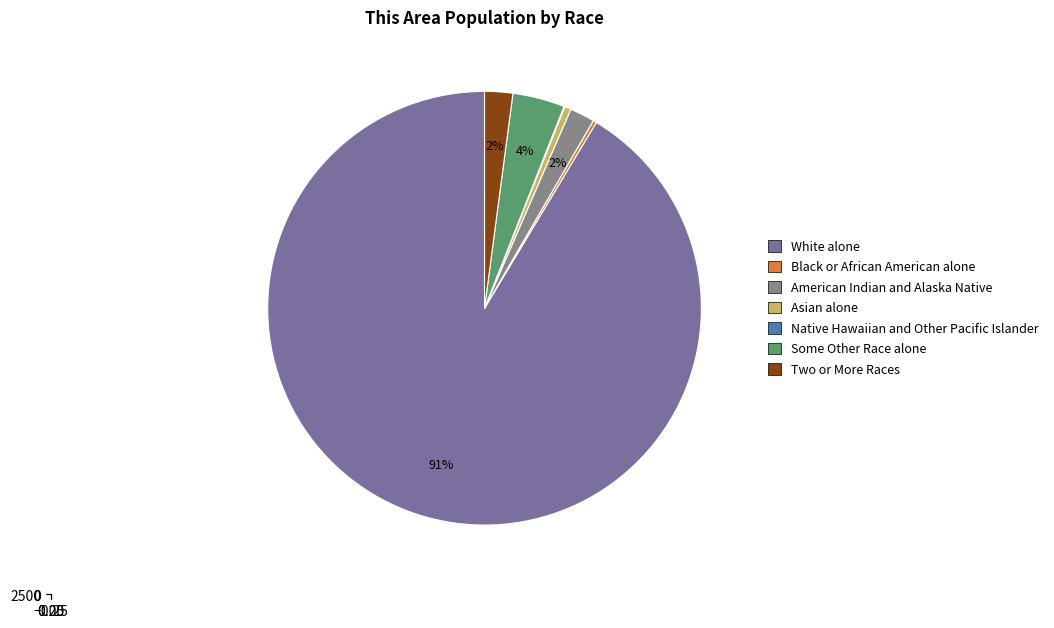

True or false: Some Other Race alone accounts for 4% of the total.

True